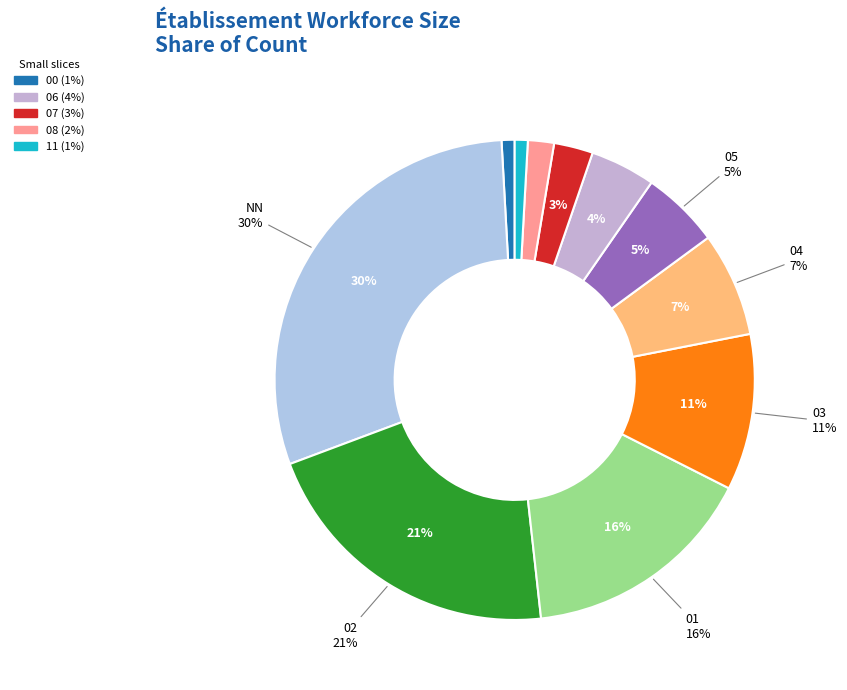

The 05 slice represents 15% of the pie. True or false?

False